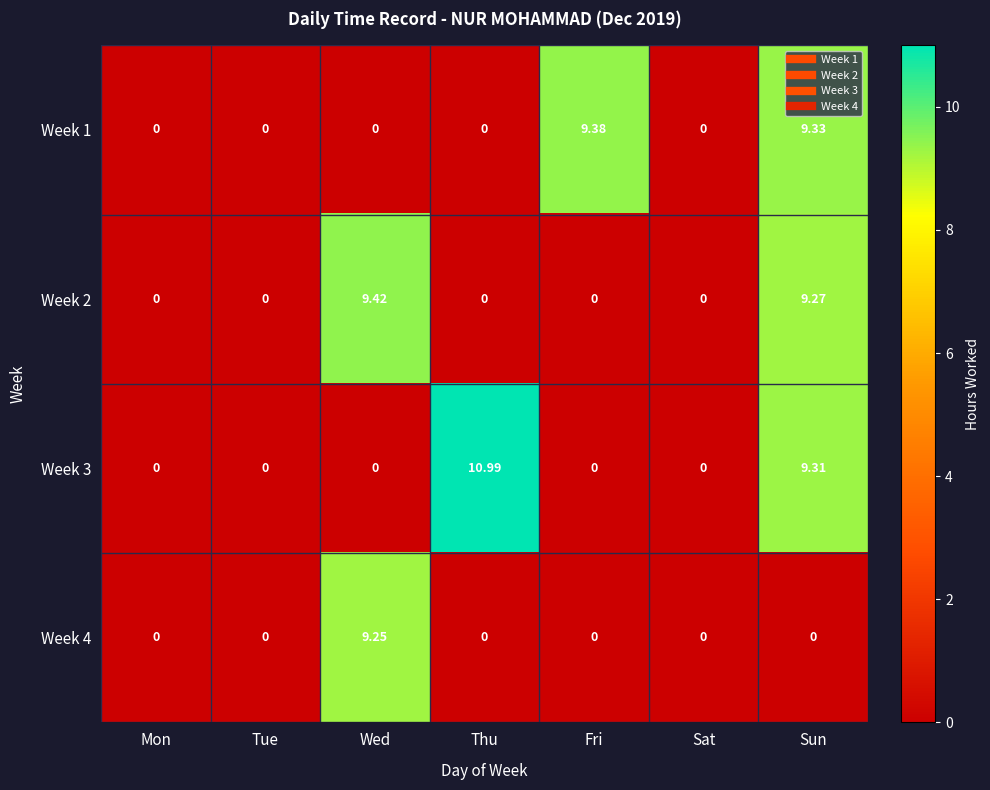

Which label corresponds to the largest value in the chart?

Thu